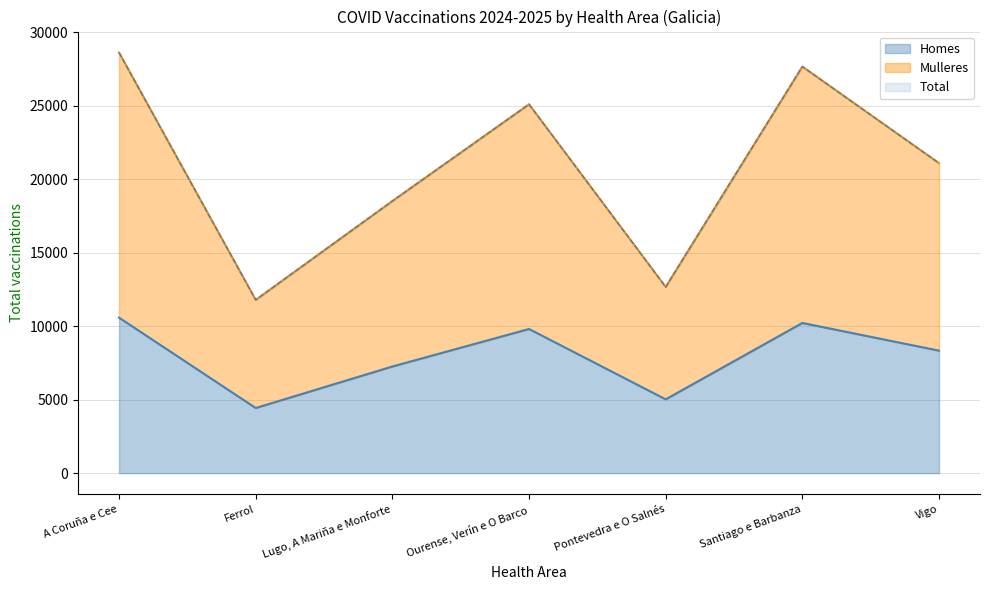

The value of Homes at A Coruña e Cee is 16406. True or false?

False